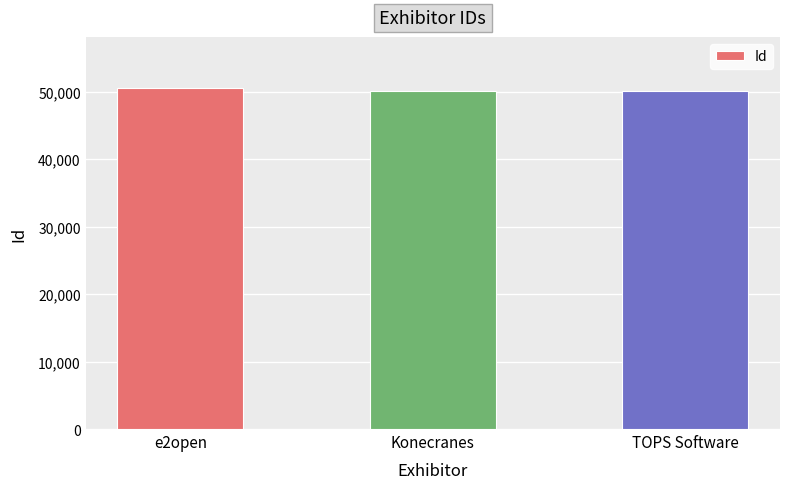

What is the average value?

50265